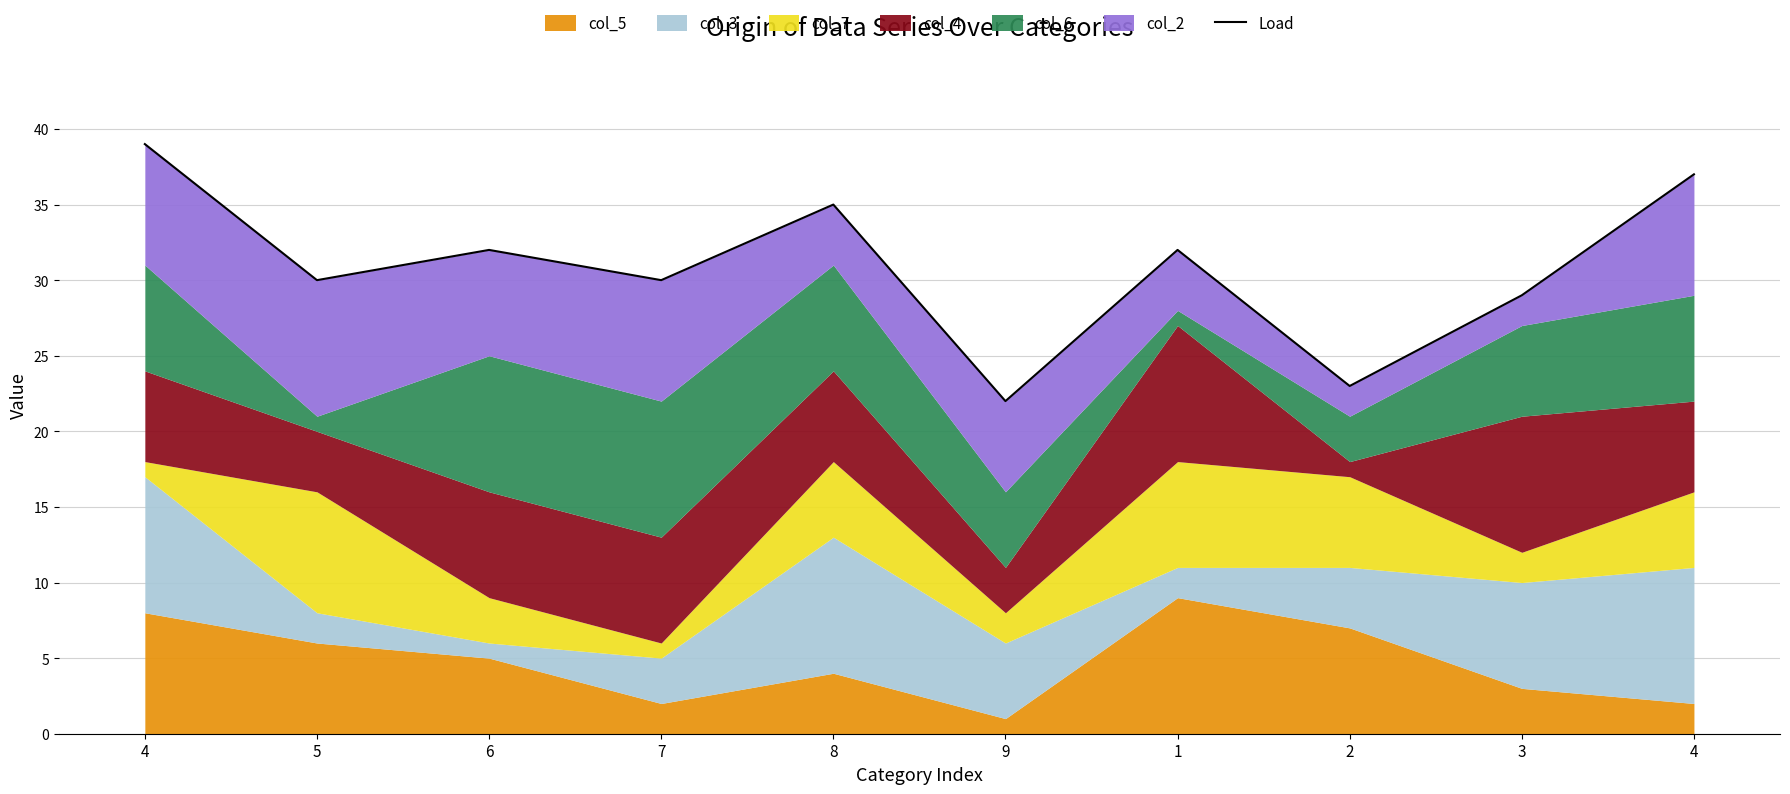

What is the smallest value displayed?

22